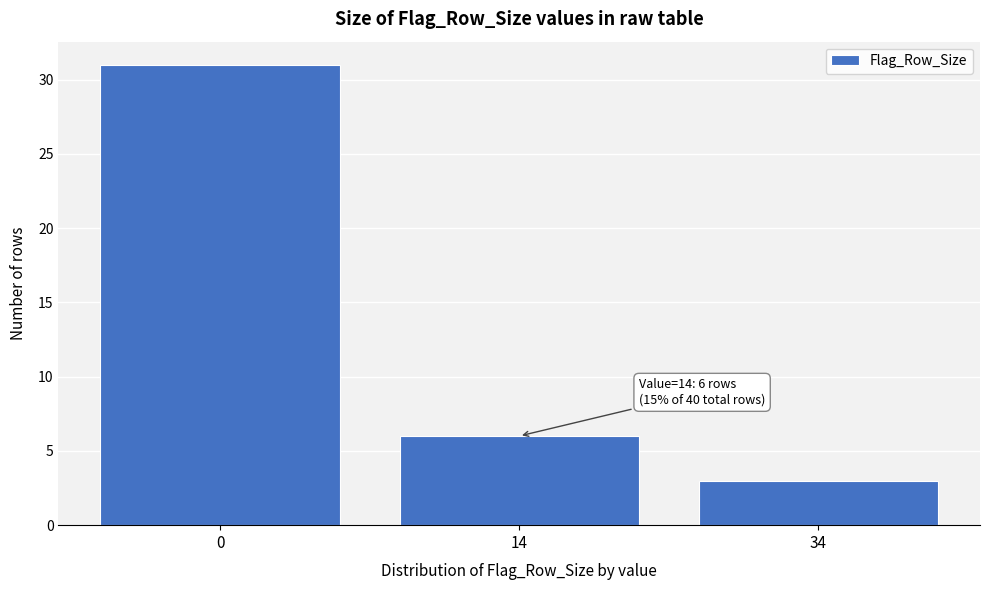

Reading right to left, extract all data points from this chart.

34=3	14=6	0=31